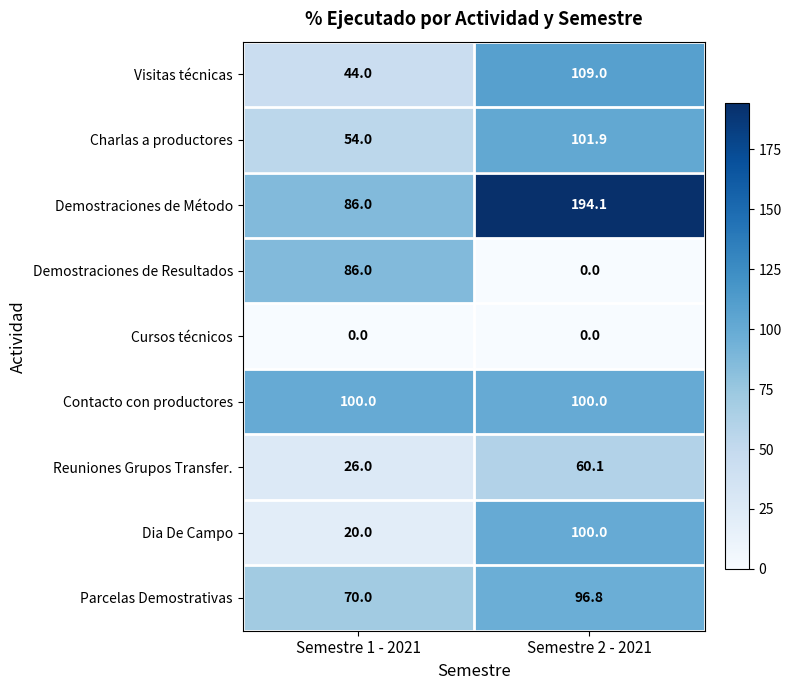

What is the minimum value for Contacto con productores?

100.0